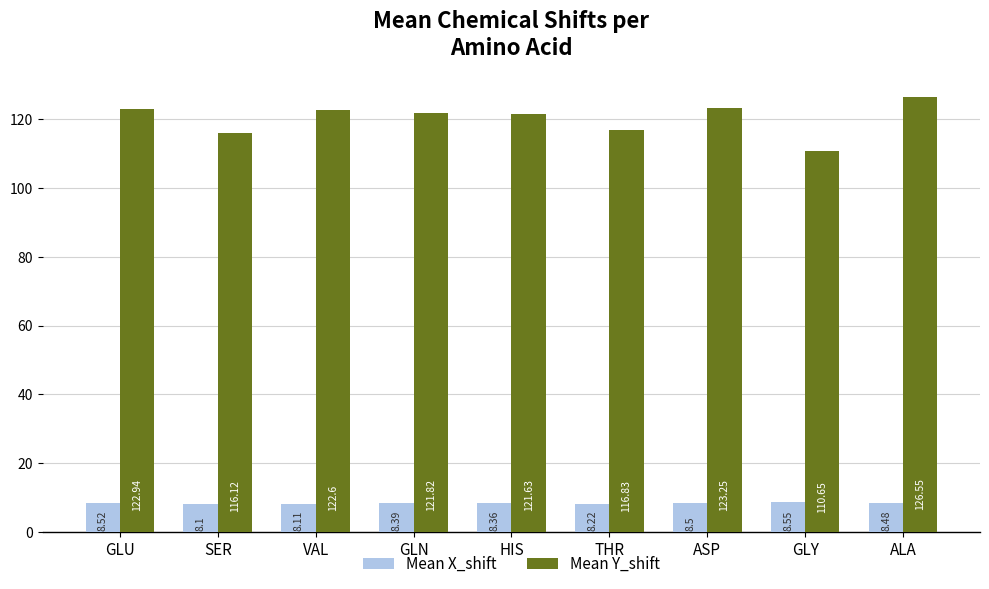

What is the label of the 8th bar from the left?

GLY